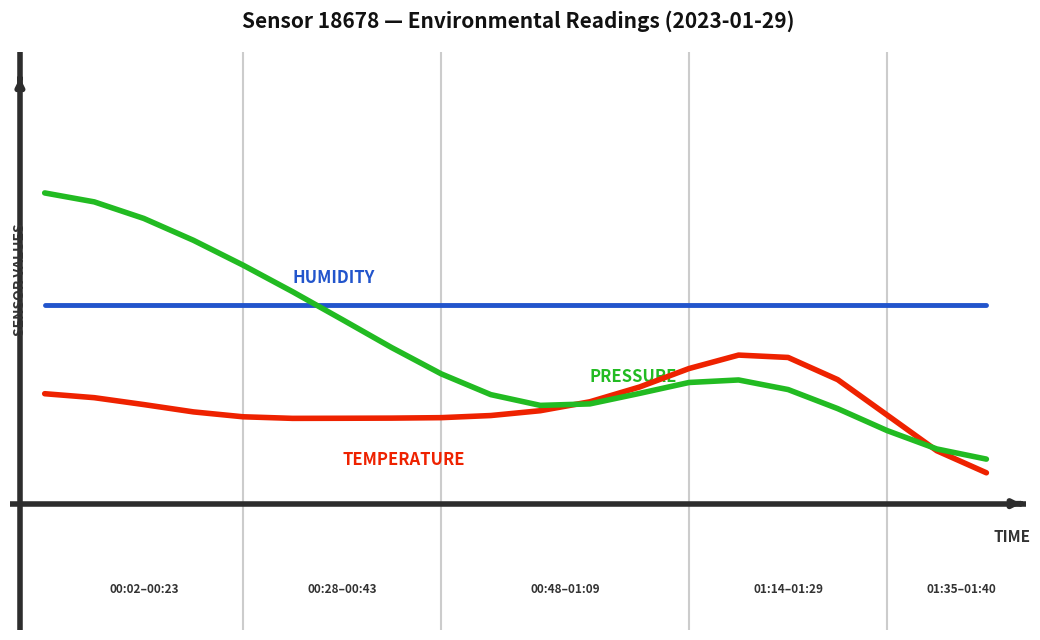

True or false: pressure has a value of 0.7 at 5.0.

True